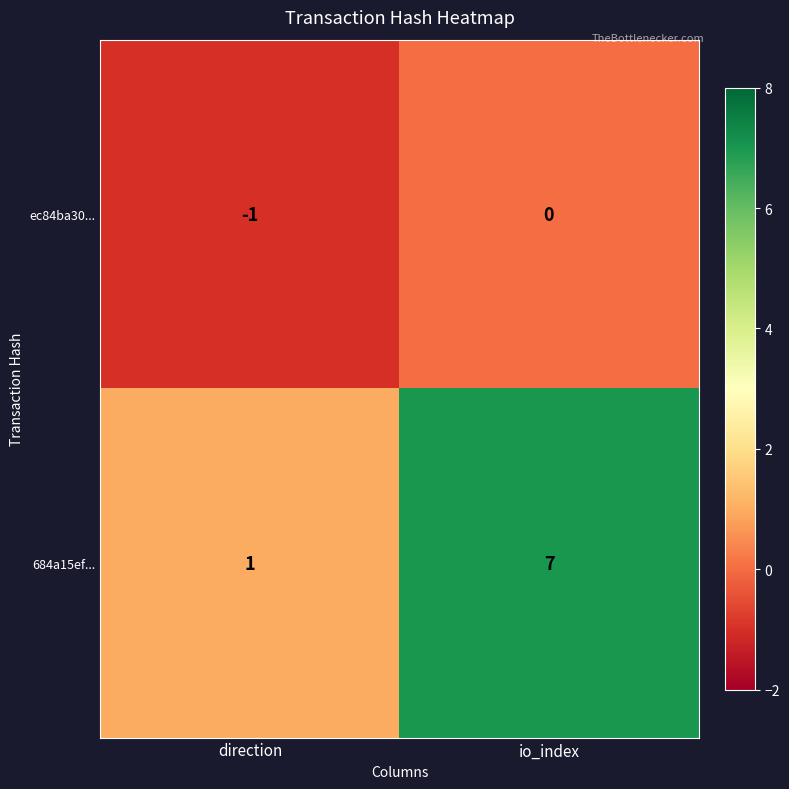

True or false: ec84ba30... has a value of 1 at io_index.

False